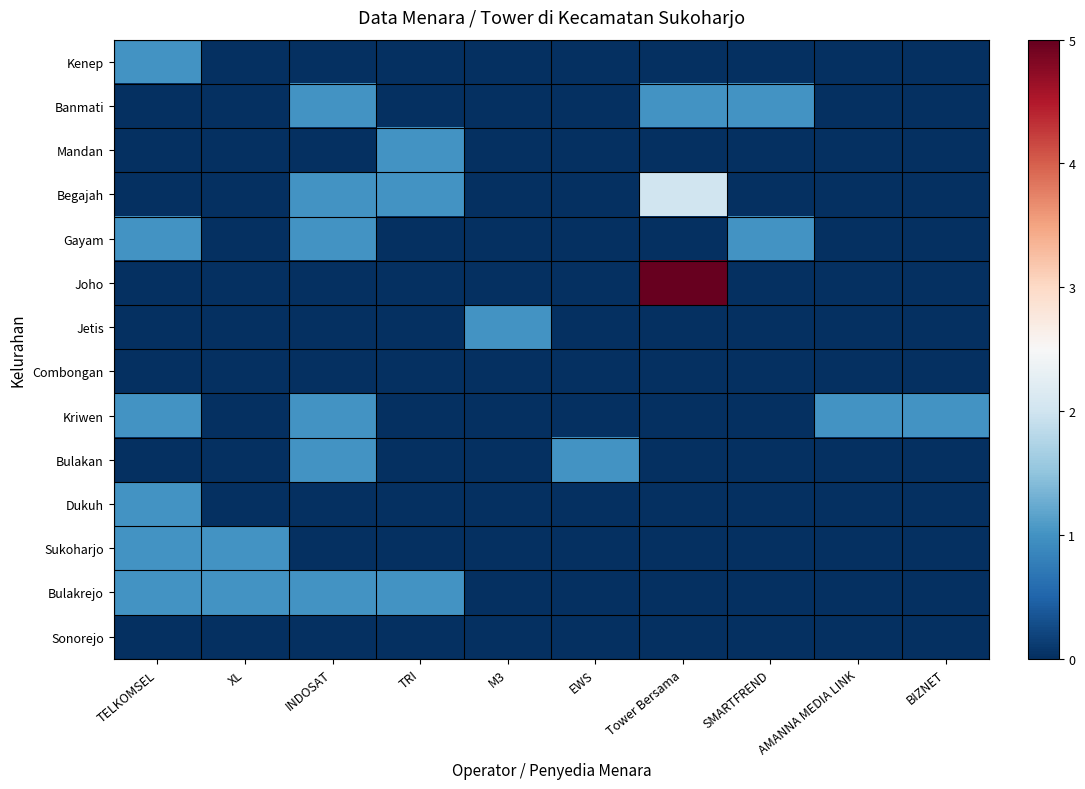

Reading left to right, transcribe all the data shown in this chart.

Kenep: TELKOMSEL=1	XL=0	INDOSAT=0	TRI=0	M3=0	EWS=0	Tower Bersama=0	SMARTFREND=0	AMANNA MEDIA LINK=0	BIZNET=0
Banmati: TELKOMSEL=0	XL=0	INDOSAT=1	TRI=0	M3=0	EWS=0	Tower Bersama=1	SMARTFREND=1	AMANNA MEDIA LINK=0	BIZNET=0
Mandan: TELKOMSEL=0	XL=0	INDOSAT=0	TRI=1	M3=0	EWS=0	Tower Bersama=0	SMARTFREND=0	AMANNA MEDIA LINK=0	BIZNET=0
Begajah: TELKOMSEL=0	XL=0	INDOSAT=1	TRI=1	M3=0	EWS=0	Tower Bersama=2	SMARTFREND=0	AMANNA MEDIA LINK=0	BIZNET=0
Gayam: TELKOMSEL=1	XL=0	INDOSAT=1	TRI=0	M3=0	EWS=0	Tower Bersama=0	SMARTFREND=1	AMANNA MEDIA LINK=0	BIZNET=0
Joho: TELKOMSEL=0	XL=0	INDOSAT=0	TRI=0	M3=0	EWS=0	Tower Bersama=5	SMARTFREND=0	AMANNA MEDIA LINK=0	BIZNET=0
Jetis: TELKOMSEL=0	XL=0	INDOSAT=0	TRI=0	M3=1	EWS=0	Tower Bersama=0	SMARTFREND=0	AMANNA MEDIA LINK=0	BIZNET=0
Combongan: TELKOMSEL=0	XL=0	INDOSAT=0	TRI=0	M3=0	EWS=0	Tower Bersama=0	SMARTFREND=0	AMANNA MEDIA LINK=0	BIZNET=0
Kriwen: TELKOMSEL=1	XL=0	INDOSAT=1	TRI=0	M3=0	EWS=0	Tower Bersama=0	SMARTFREND=0	AMANNA MEDIA LINK=1	BIZNET=1
Bulakan: TELKOMSEL=0	XL=0	INDOSAT=1	TRI=0	M3=0	EWS=1	Tower Bersama=0	SMARTFREND=0	AMANNA MEDIA LINK=0	BIZNET=0
Dukuh: TELKOMSEL=1	XL=0	INDOSAT=0	TRI=0	M3=0	EWS=0	Tower Bersama=0	SMARTFREND=0	AMANNA MEDIA LINK=0	BIZNET=0
Sukoharjo: TELKOMSEL=1	XL=1	INDOSAT=0	TRI=0	M3=0	EWS=0	Tower Bersama=0	SMARTFREND=0	AMANNA MEDIA LINK=0	BIZNET=0
Bulakrejo: TELKOMSEL=1	XL=1	INDOSAT=1	TRI=1	M3=0	EWS=0	Tower Bersama=0	SMARTFREND=0	AMANNA MEDIA LINK=0	BIZNET=0
Sonorejo: TELKOMSEL=0	XL=0	INDOSAT=0	TRI=0	M3=0	EWS=0	Tower Bersama=0	SMARTFREND=0	AMANNA MEDIA LINK=0	BIZNET=0